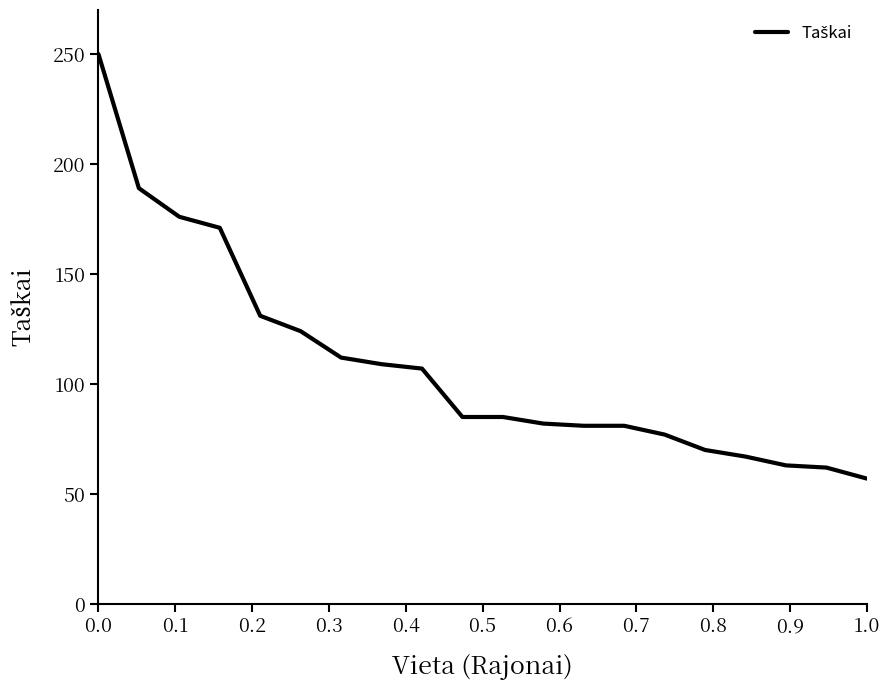

What is the smallest value displayed?

57